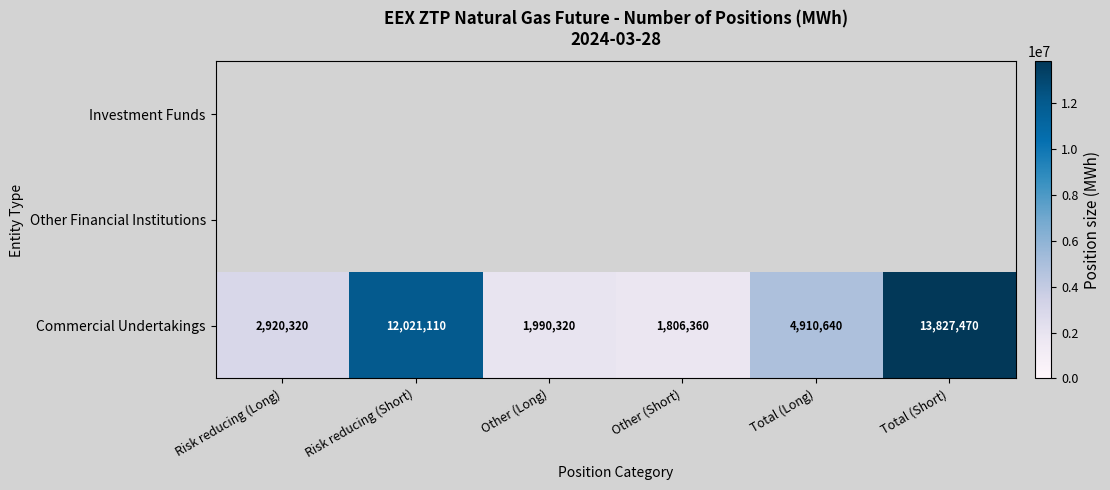

True or false: Commercial Undertakings has a value of 4825259 at Risk reducing (Long).

False